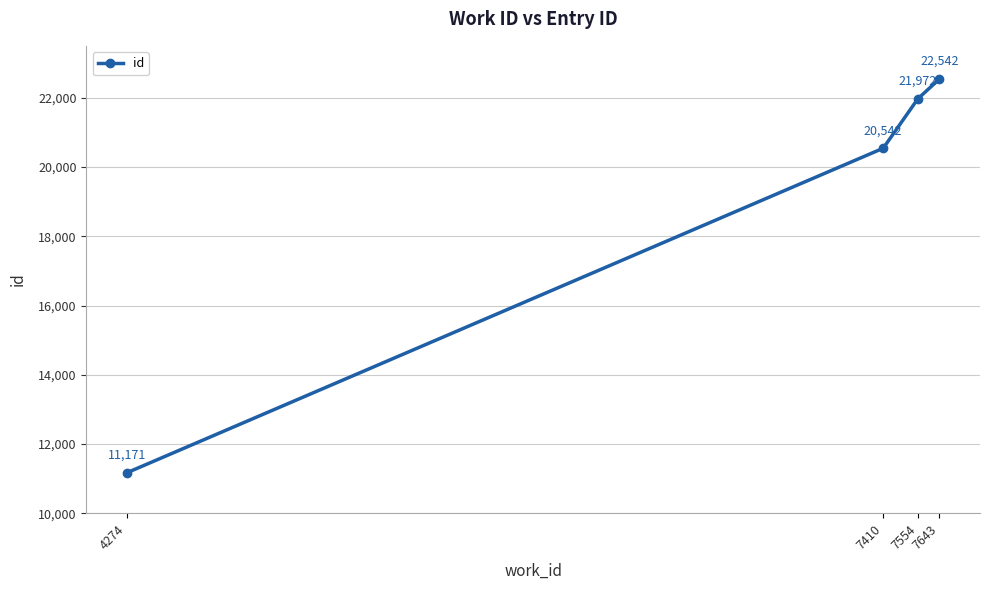

Reading left to right, transcribe all the data shown in this chart.

4274=11171	7410=20542	7554=21972	7643=22542